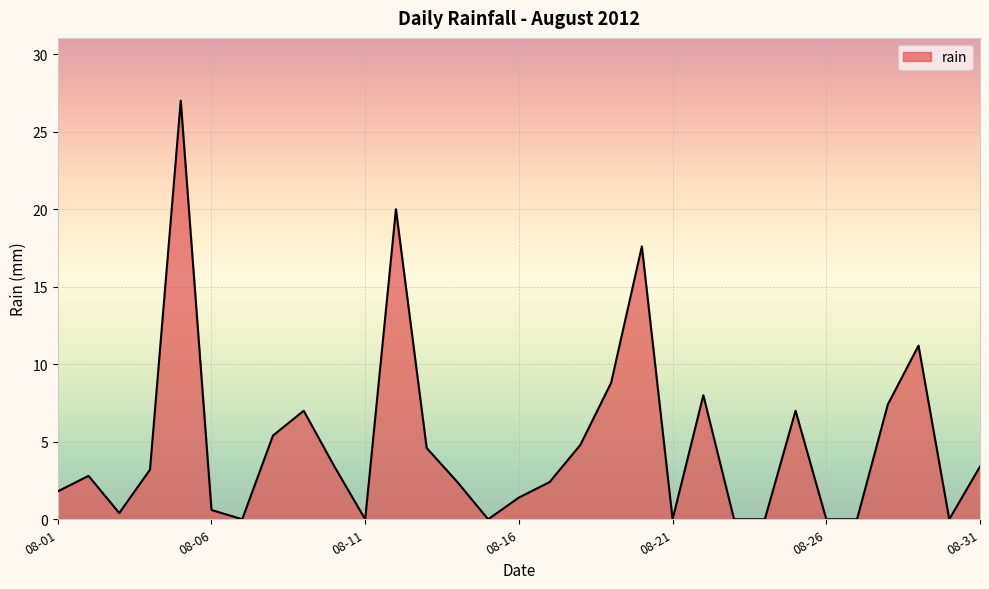

What is the difference between the maximum and minimum values?

27.0